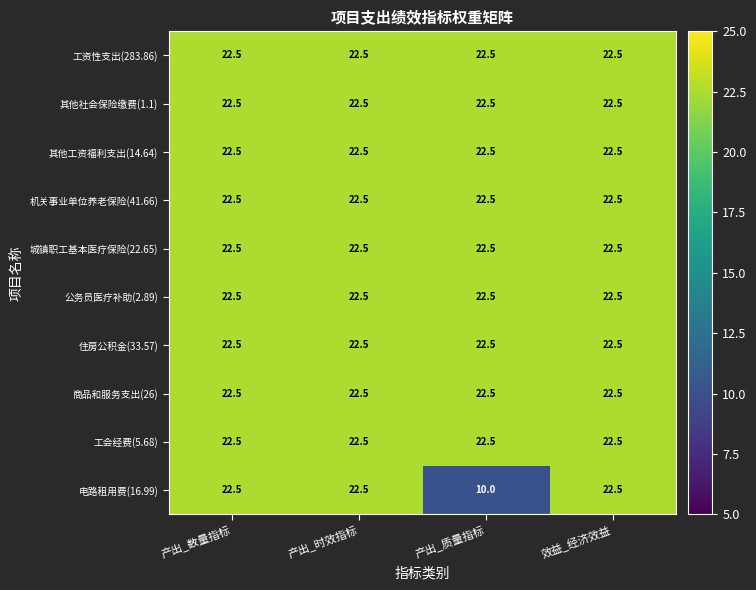

What is the approximate value of 商品和服务支出(26) at 产出_时效指标?

22.5